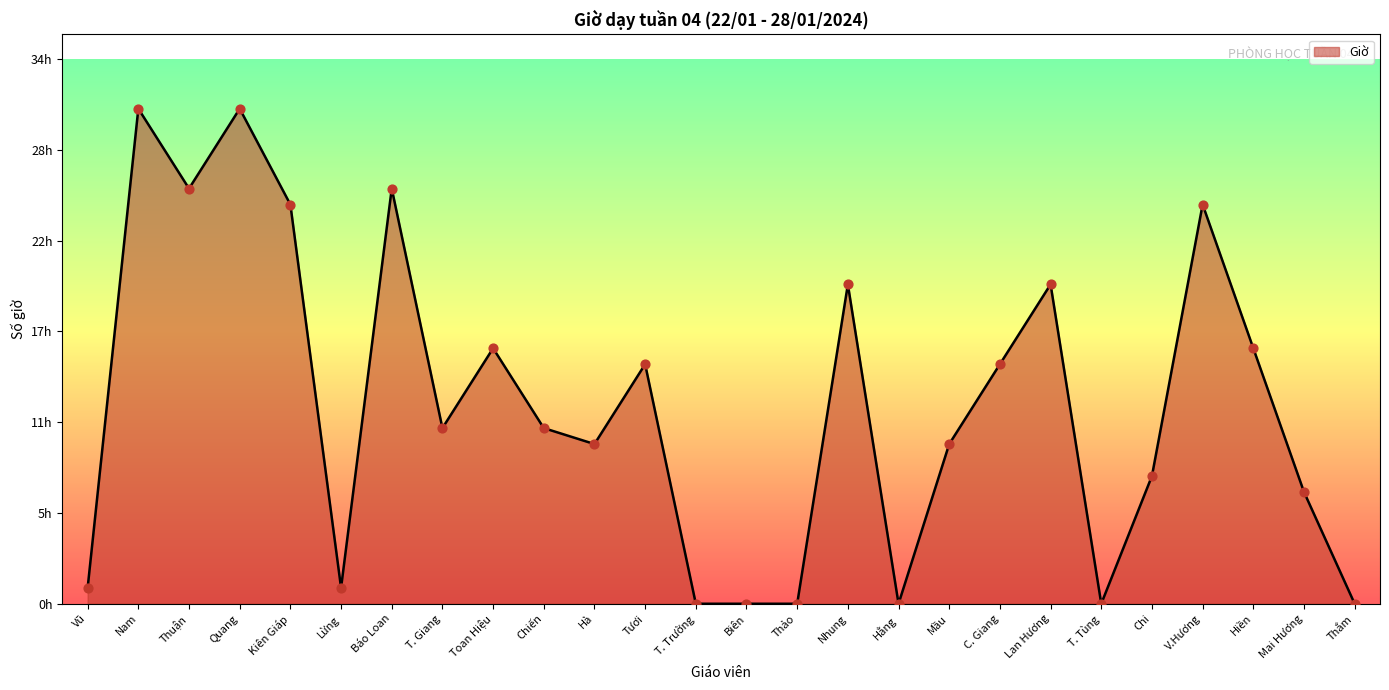

Does the chart have visible grid lines?

No